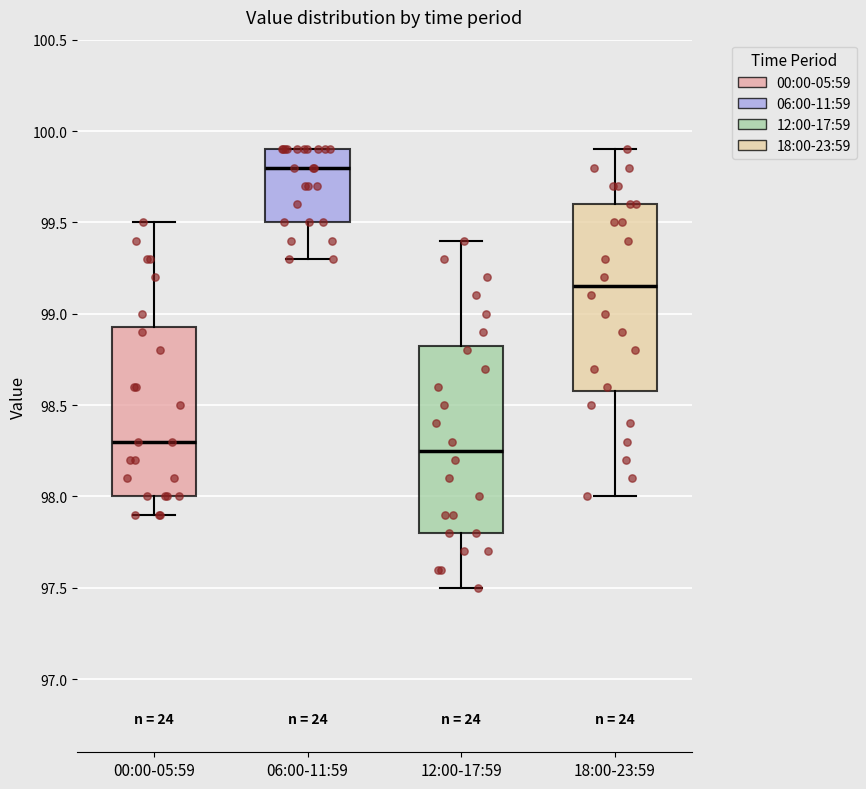

Reading left to right, transcribe this box plot: for each box, give where its median line is, the range the box spans, and where its two whiskers end, as read against the y-axis. The values are not printed on the chart, so give them approximately, as read against the axis.

00:00-05:59: median 98.30, box 98.00 to 98.95, whiskers 97.90 to 99.50
06:00-11:59: median 99.80, box 99.50 to 99.90, whiskers 99.30 to 99.90
12:00-17:59: median 98.25, box 97.80 to 98.85, whiskers 97.50 to 99.40
18:00-23:59: median 99.15, box 98.60 to 99.60, whiskers 98.00 to 99.90